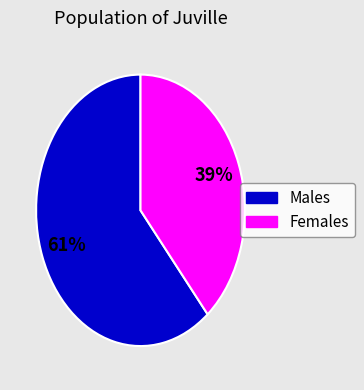

How many segments does this pie chart have?

2